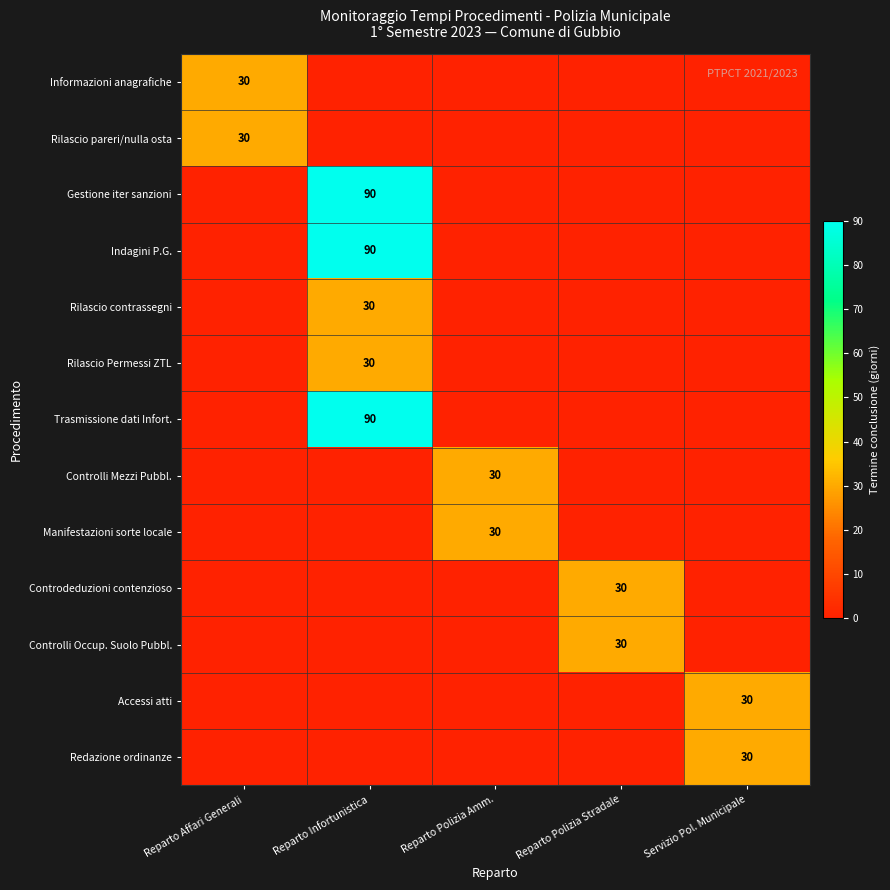

What is the difference between the highest and lowest values at Reparto Polizia Stradale?

30